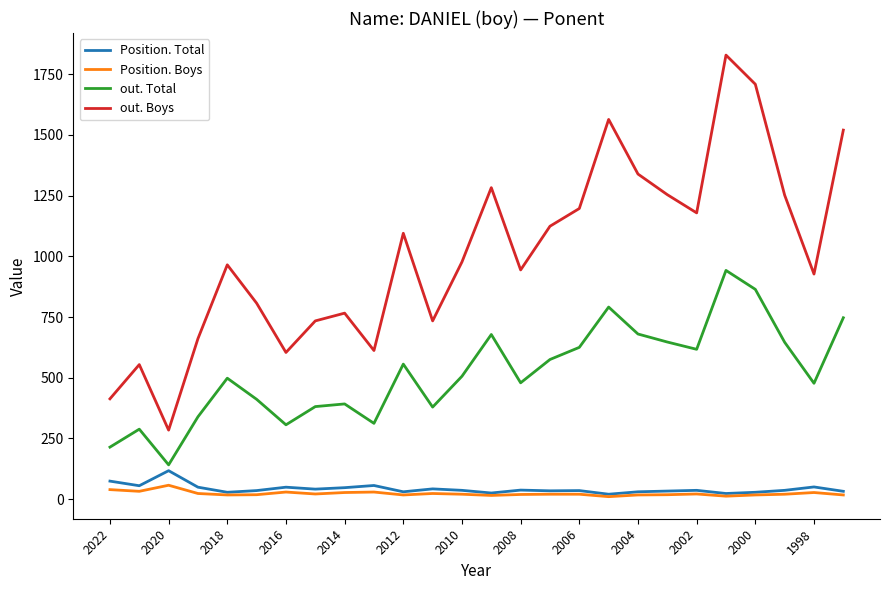

Which series has the largest total across all categories?

out. Boys